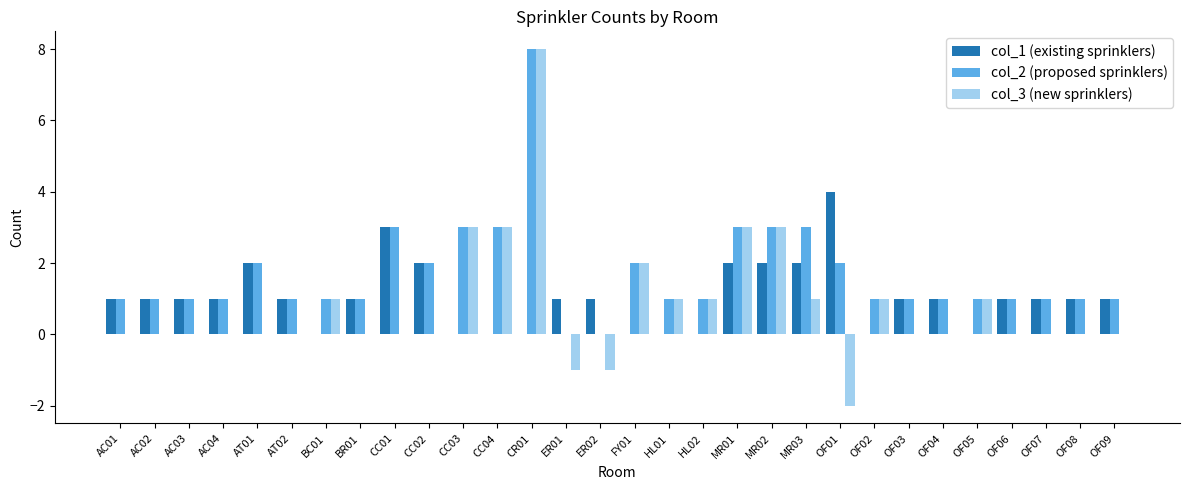

The col_1 (existing sprinklers) series shows 1 at AC02. True or false?

True